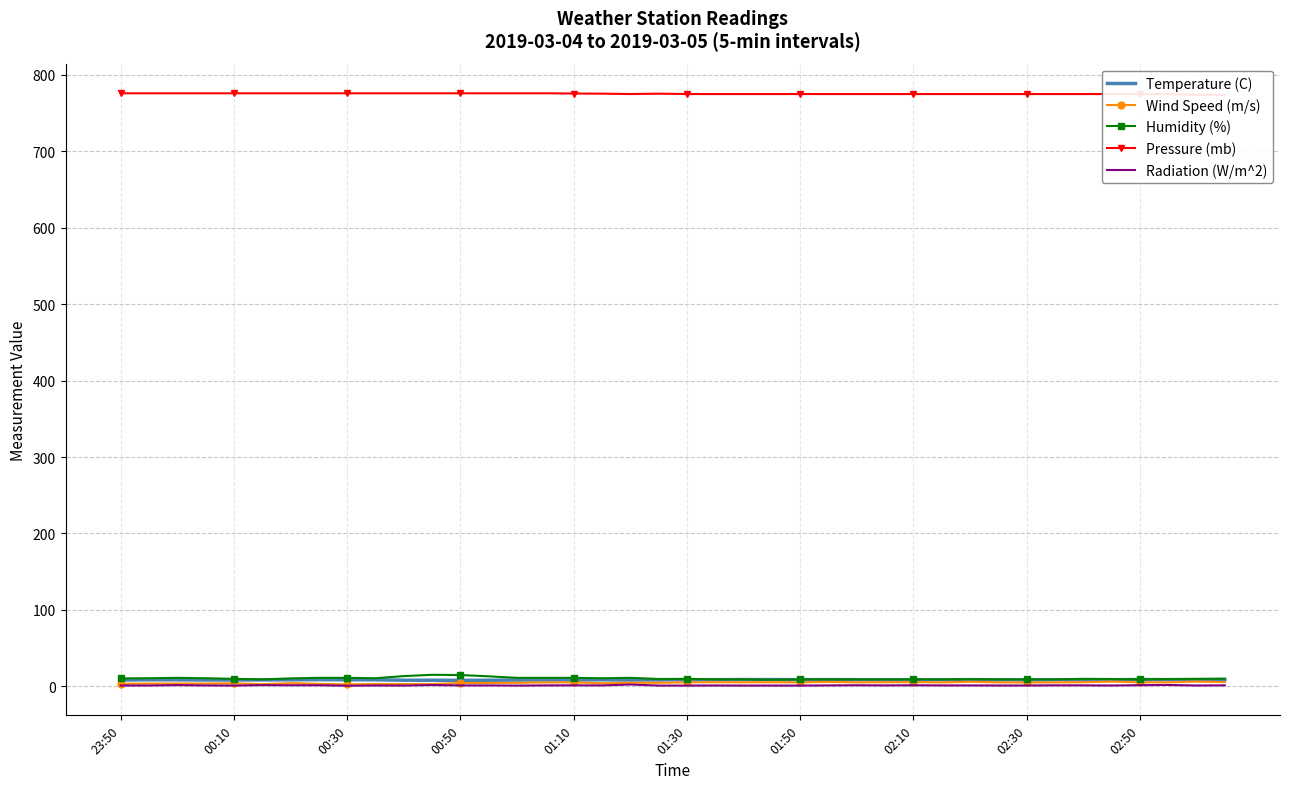

The Temperature (C) series shows 8.8 at 02:50. True or false?

True